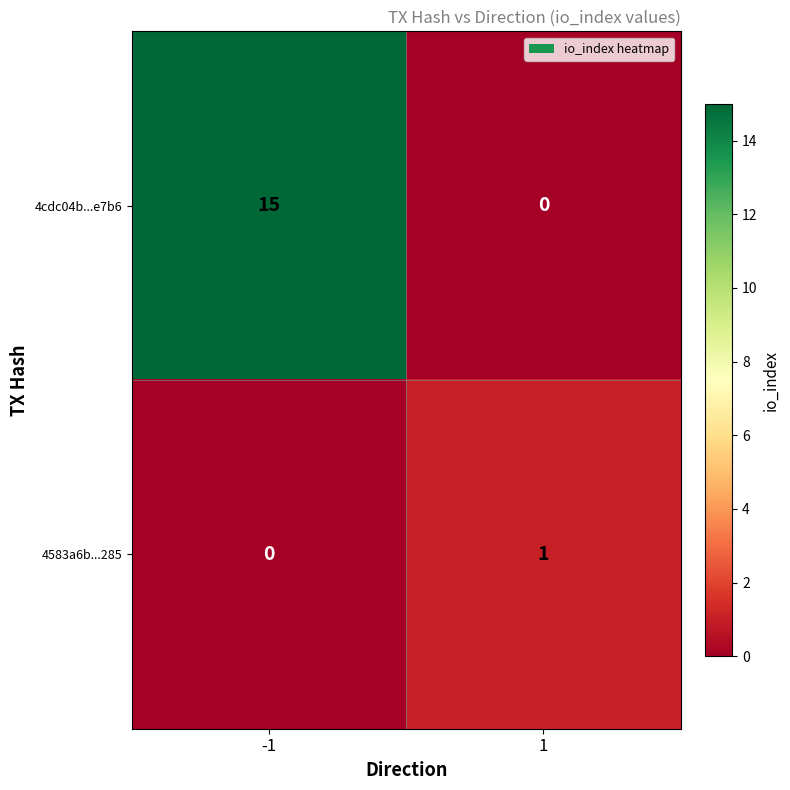

Which series has the widest spread of values?

4cdc04b...e7b6